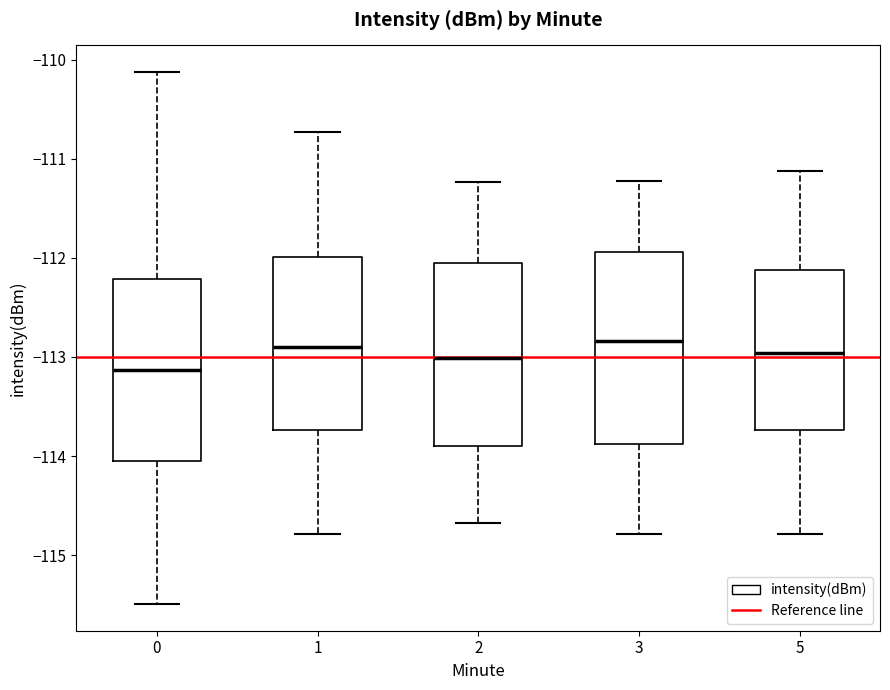

Reading left to right, read every box against the y-axis: the position of its median line, the range the box covers, and the ends of its whiskers. The values are not printed on the chart, so give them approximately, as read against the axis.

0: median -113.1, box -114.0 to -112.2, whiskers -115.5 to -110.1
1: median -112.9, box -113.7 to -112.0, whiskers -114.8 to -110.7
2: median -113.0, box -113.9 to -112.1, whiskers -114.7 to -111.2
3: median -112.8, box -113.9 to -111.9, whiskers -114.8 to -111.2
5: median -113.0, box -113.7 to -112.1, whiskers -114.8 to -111.1